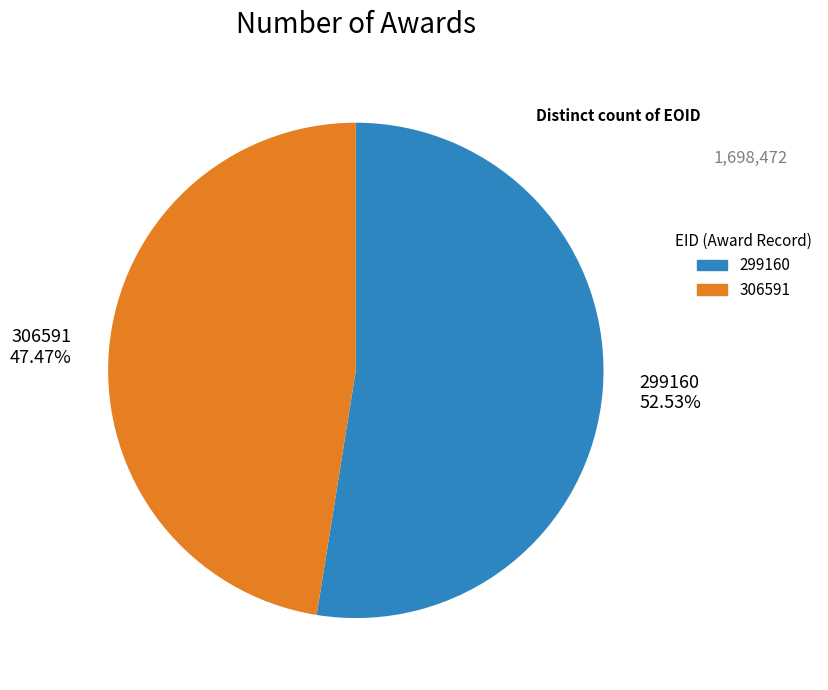

Which slice represents more than half of the pie?

299160